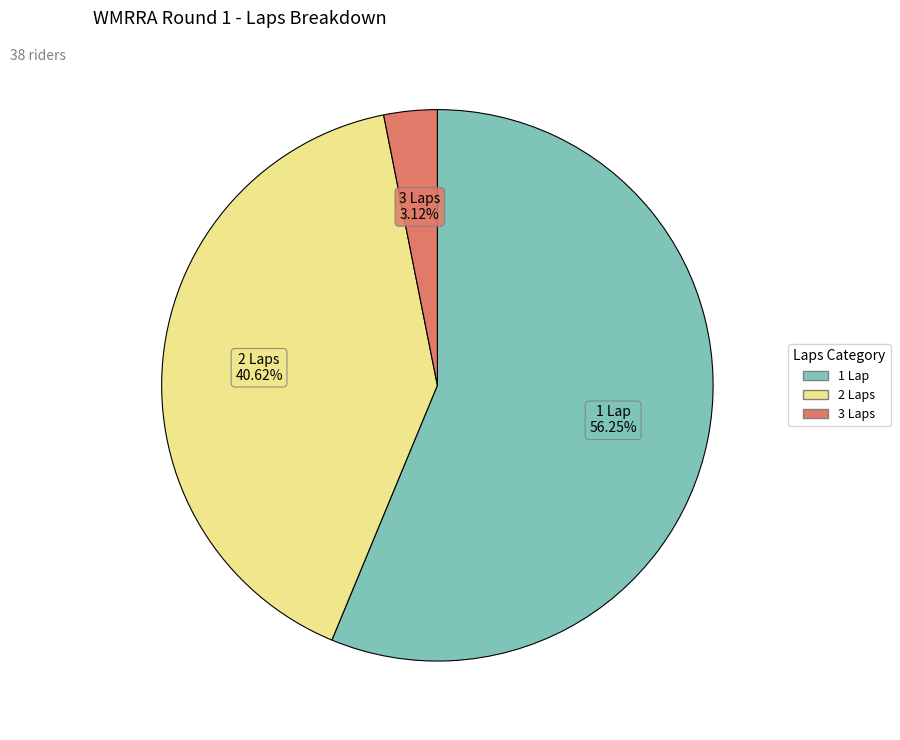

Rank the categories by value from highest to lowest.

1 Lap, 2 Laps, 3 Laps